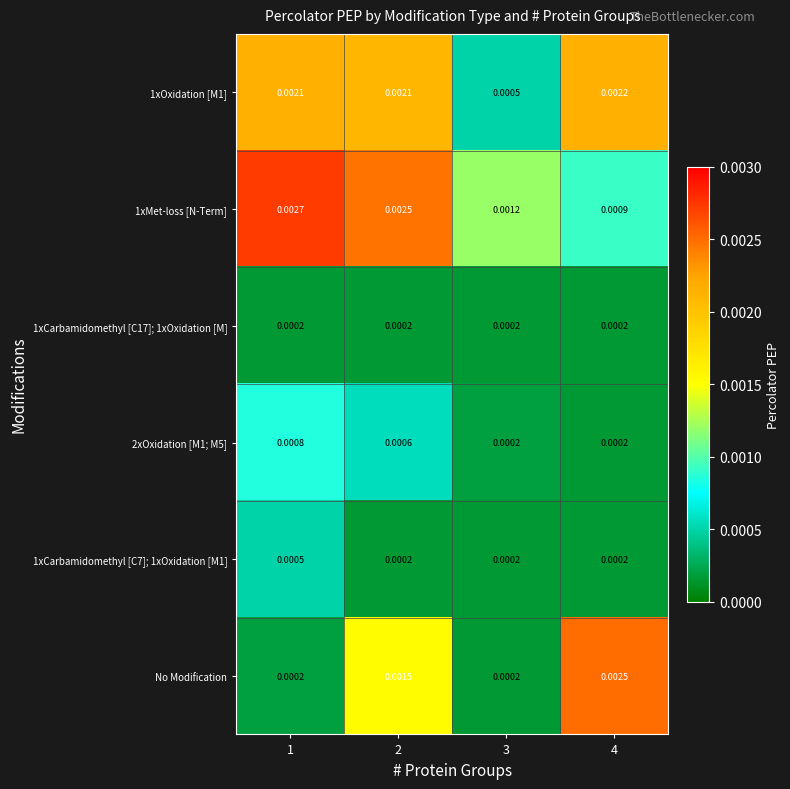

Is the value of No Modification at 4 greater than the value of 1xCarbamidomethyl [C17]; 1xOxidation [M] at 4?

Yes